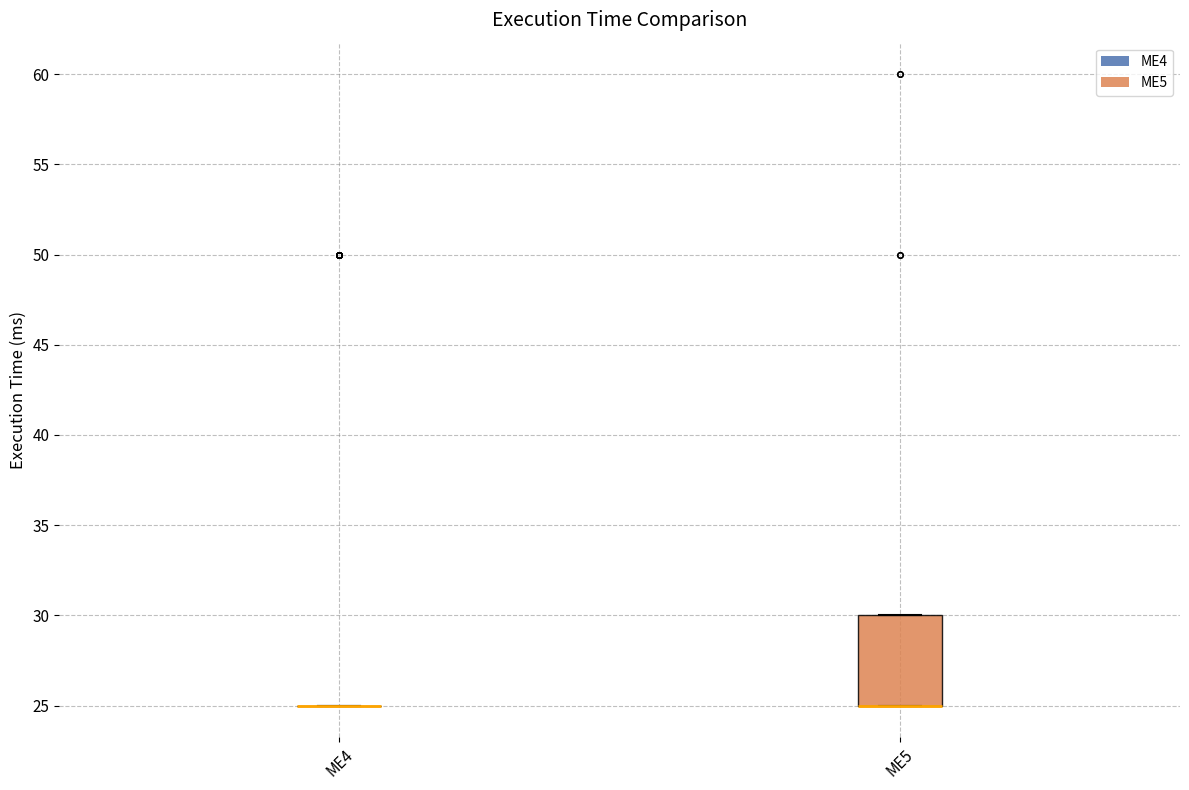

Where is the lower edge of the box for ME5 on the y-axis? The values are not printed on the chart, so give them approximately, as read against the axis.

25